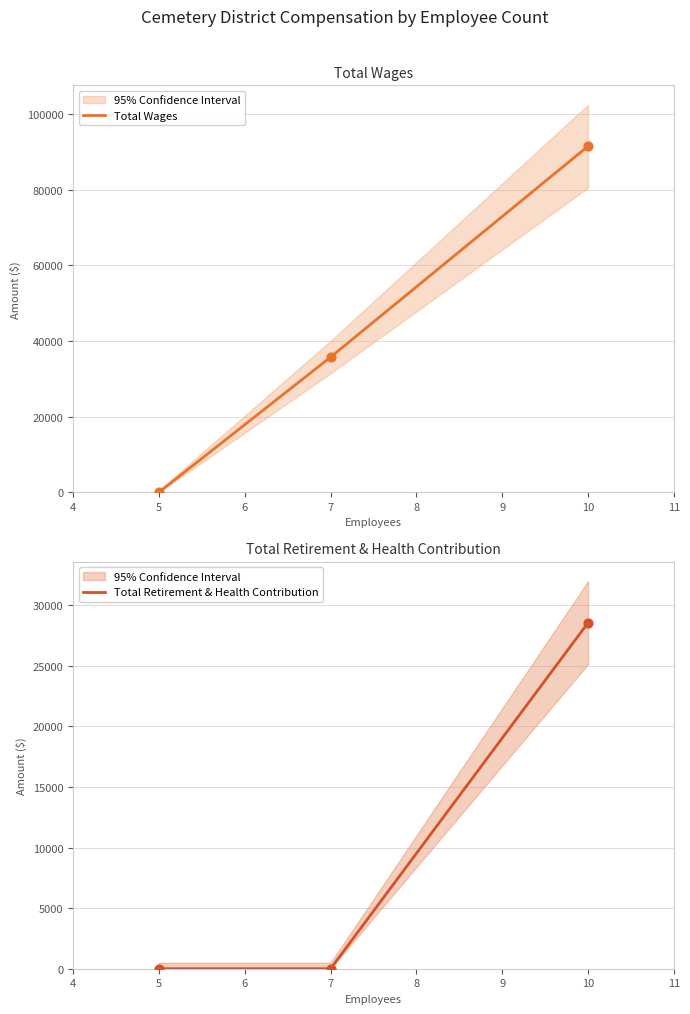

Which series reaches the maximum Y coordinate?

Total Wages